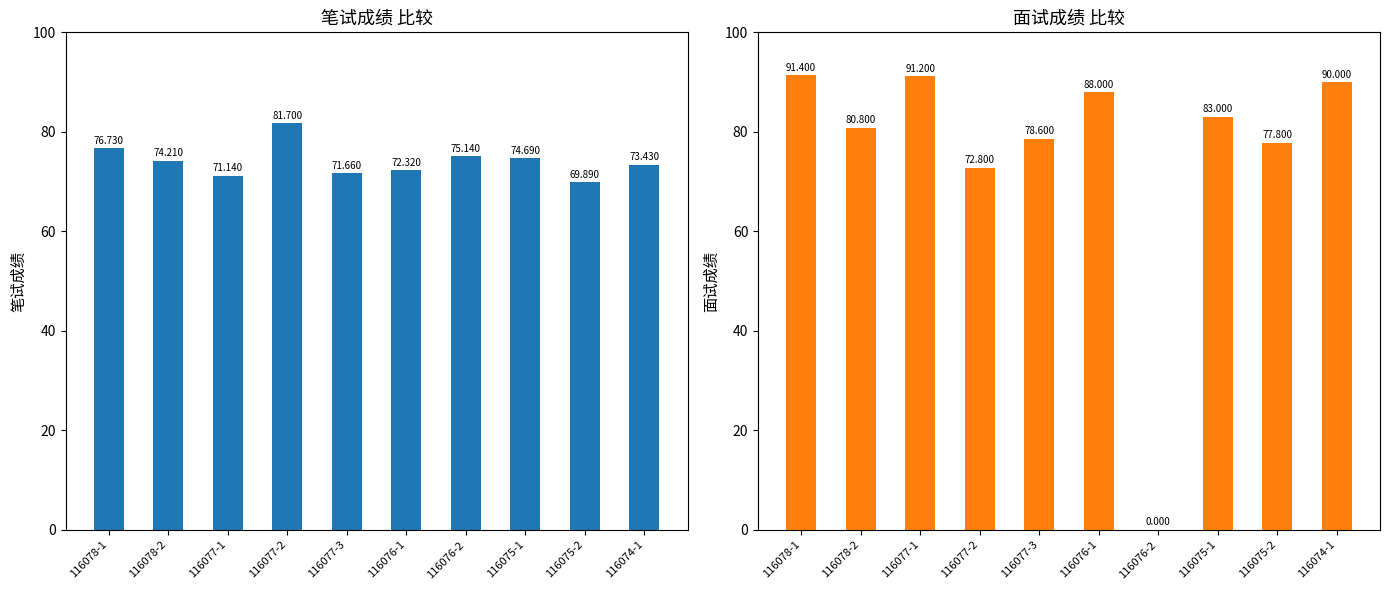

Does the chart contain stacked bars?

No